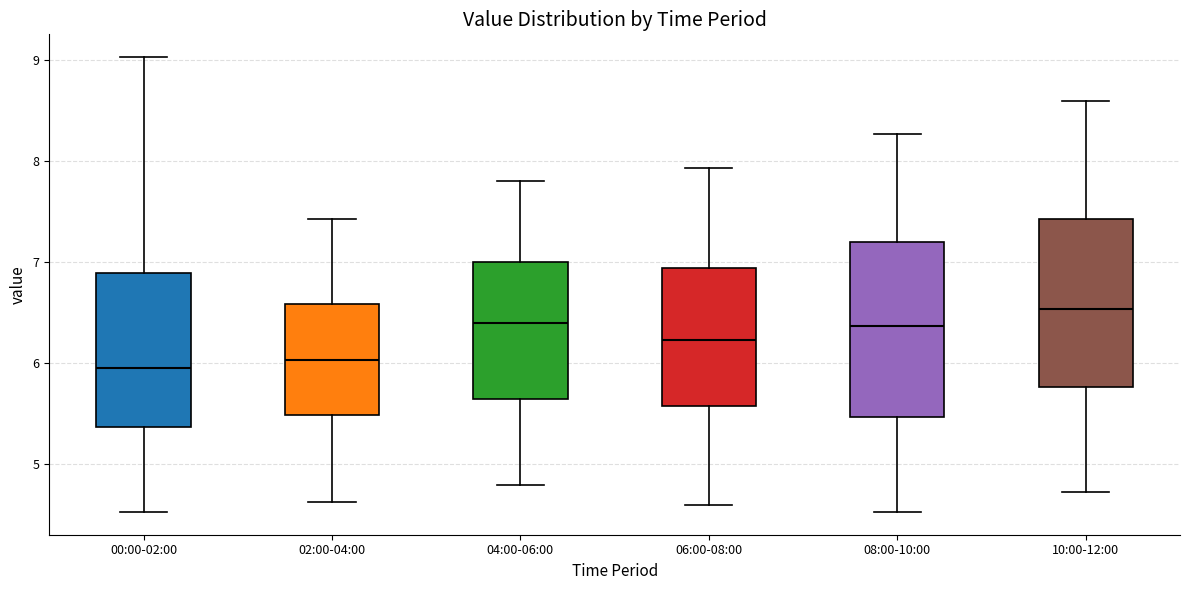

Where is the lower edge of the box for 00:00-02:00 on the y-axis? The values are not printed on the chart, so give them approximately, as read against the axis.

5.4